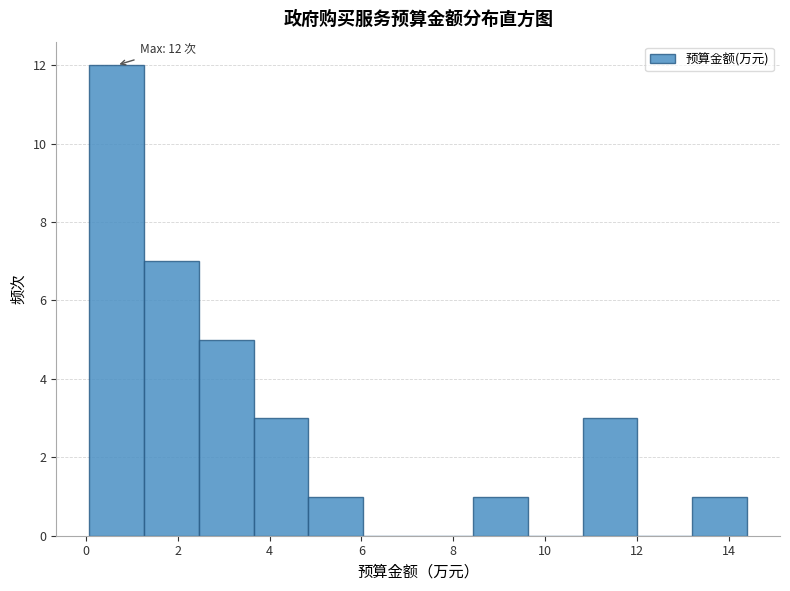

Over which range of the x-axis is the bar tallest?

0.0 to 1.2